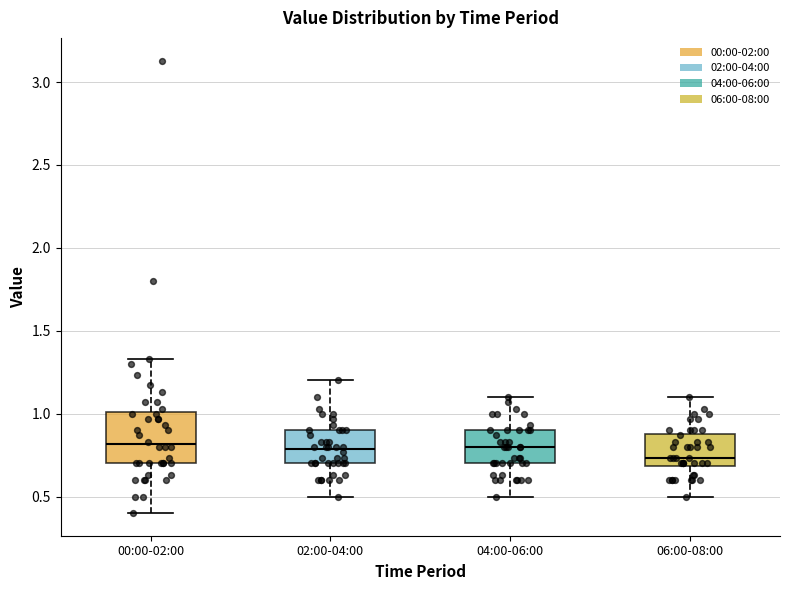

Reading left to right, transcribe this box plot: for each box, give where its median line is, the range the box spans, and where its two whiskers end, as read against the y-axis. The values are not printed on the chart, so give them approximately, as read against the axis.

00:00-02:00: median 0.80, box 0.70 to 1.00, whiskers 0.40 to 1.35
02:00-04:00: median 0.80, box 0.70 to 0.90, whiskers 0.50 to 1.20
04:00-06:00: median 0.80, box 0.70 to 0.90, whiskers 0.50 to 1.10
06:00-08:00: median 0.75, box 0.70 to 0.90, whiskers 0.50 to 1.10